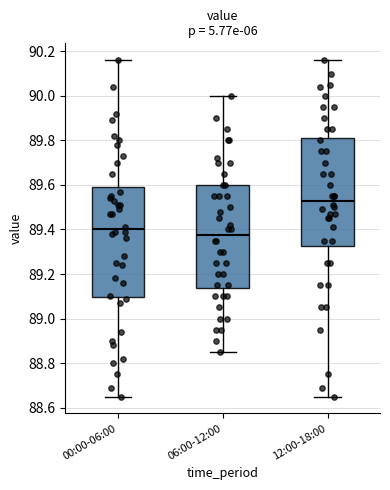

Reading left to right, read every box against the y-axis: the position of its median line, the range the box covers, and the ends of its whiskers. The values are not printed on the chart, so give them approximately, as read against the axis.

00:00-06:00: median 89.40, box 89.10 to 89.60, whiskers 88.66 to 90.16
06:00-12:00: median 89.38, box 89.14 to 89.60, whiskers 88.86 to 90.00
12:00-18:00: median 89.54, box 89.32 to 89.82, whiskers 88.66 to 90.16